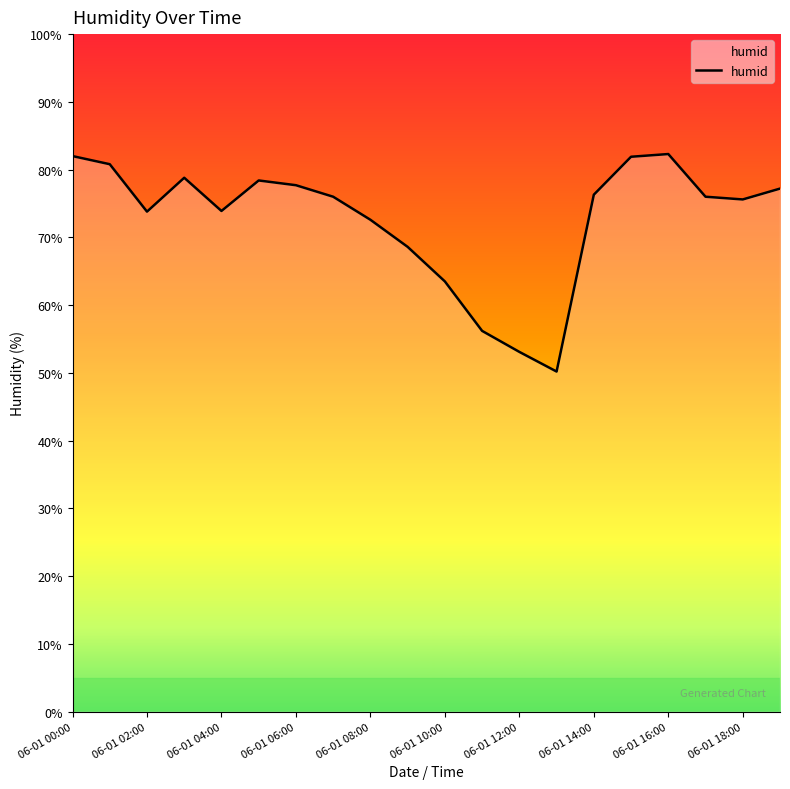

What is the sum of all values?

1454.9